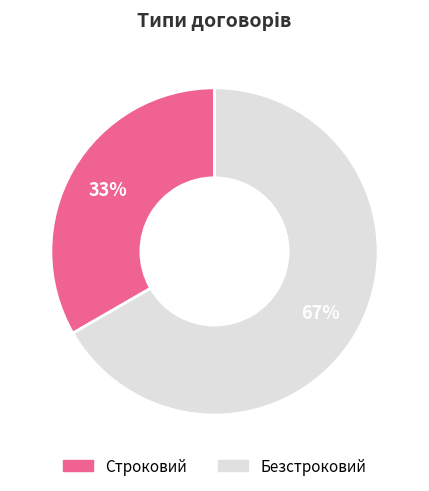

Rank the categories by value from highest to lowest.

Безстроковий, Строковий